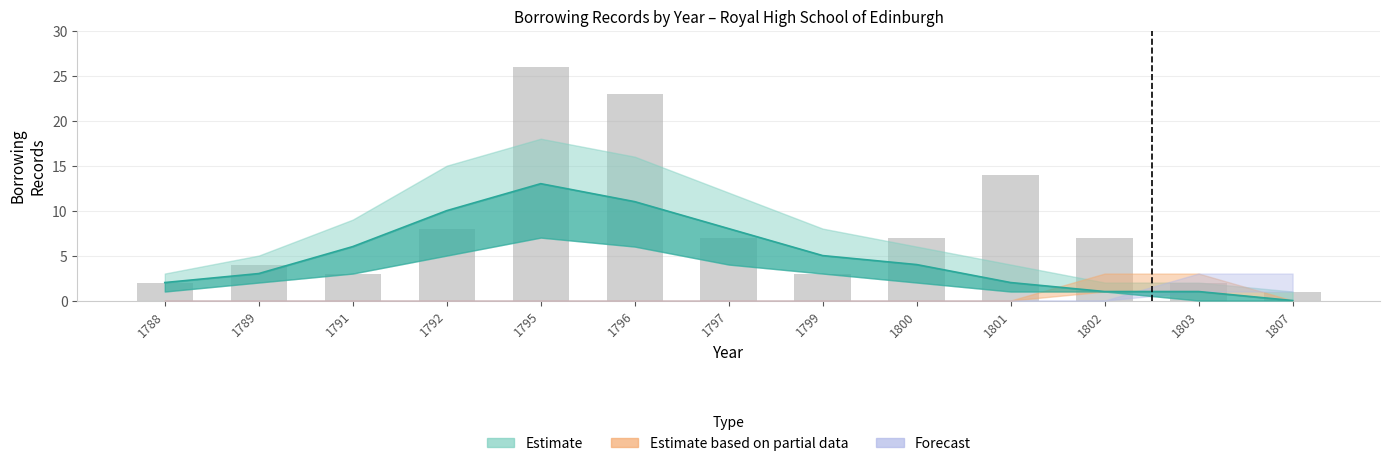

Which category has the highest value across all series?

1795